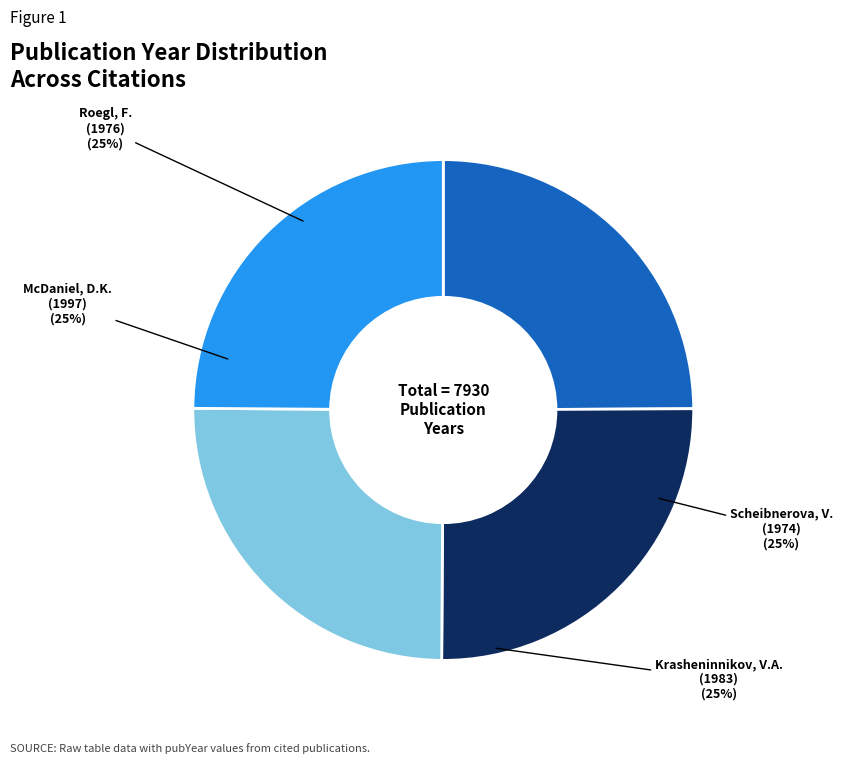

Does any single category account for the majority?

No